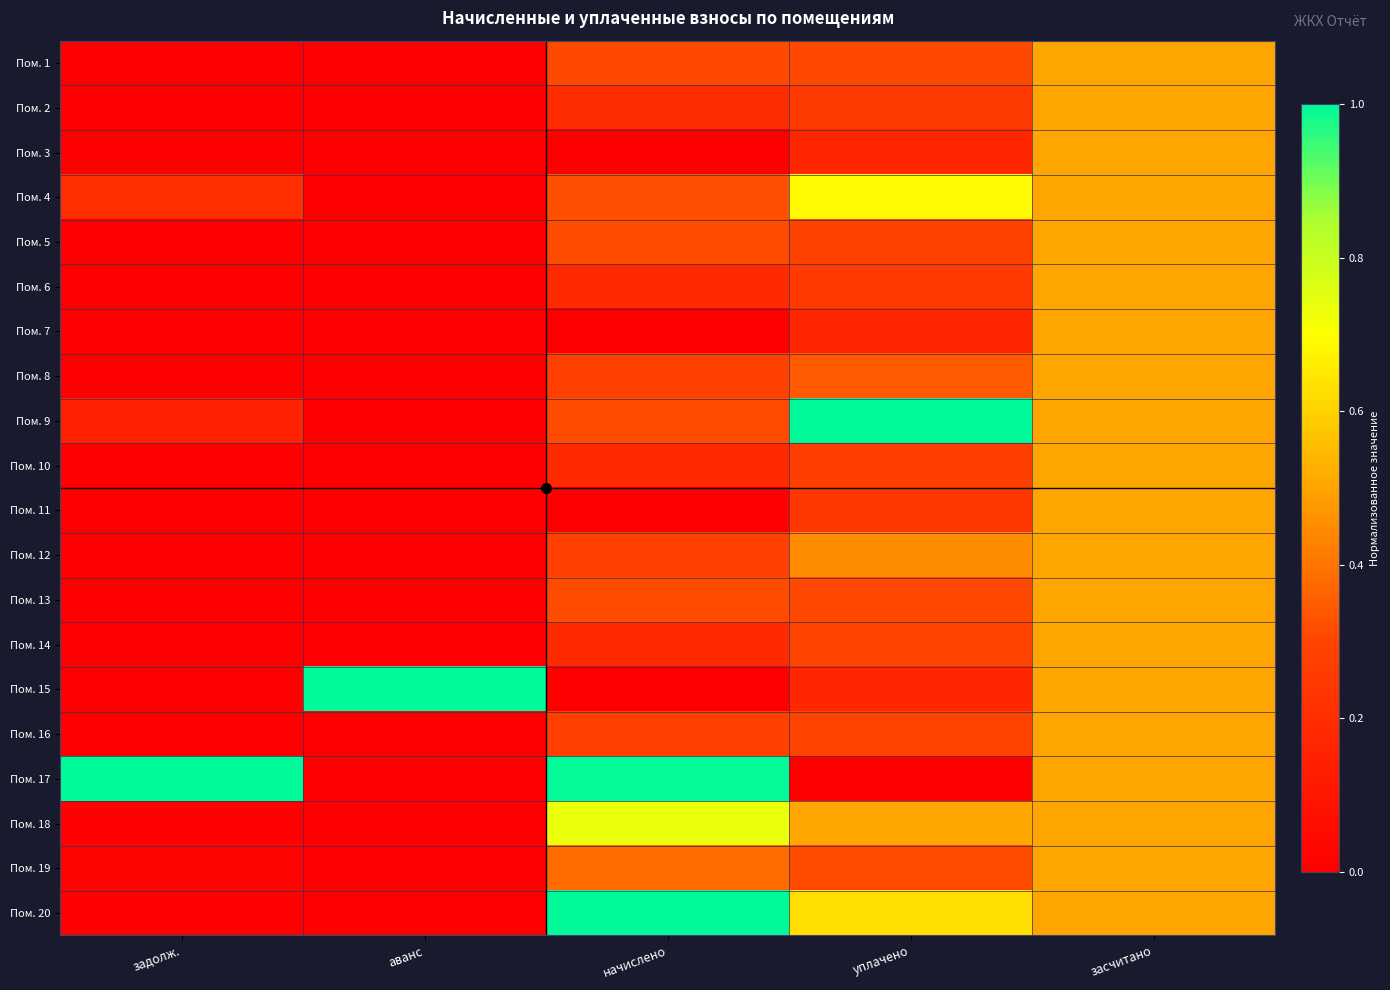

Reading left to right, transcribe all the data shown in this chart.

Пом. 1: задолж.=0.0	аванс=0.0	начислено=0.3	уплачено=0.3	засчитано=0.5
Пом. 2: задолж.=0.0	аванс=0.0	начислено=0.2	уплачено=0.3	засчитано=0.5
Пом. 3: задолж.=0.0	аванс=0.0	начислено=0.0	уплачено=0.2	засчитано=0.5
Пом. 4: задолж.=0.2	аванс=0.0	начислено=0.3	уплачено=0.7	засчитано=0.5
Пом. 5: задолж.=0.0	аванс=0.0	начислено=0.3	уплачено=0.3	засчитано=0.5
Пом. 6: задолж.=0.0	аванс=0.0	начислено=0.2	уплачено=0.3	засчитано=0.5
Пом. 7: задолж.=0.0	аванс=0.0	начислено=0.0	уплачено=0.2	засчитано=0.5
Пом. 8: задолж.=0.0	аванс=0.0	начислено=0.3	уплачено=0.3	засчитано=0.5
Пом. 9: задолж.=0.1	аванс=0.0	начислено=0.3	уплачено=1.0	засчитано=0.5
Пом. 10: задолж.=0.0	аванс=0.0	начислено=0.2	уплачено=0.3	засчитано=0.5
Пом. 11: задолж.=0.0	аванс=0.0	начислено=0.0	уплачено=0.2	засчитано=0.5
Пом. 12: задолж.=0.0	аванс=0.0	начислено=0.3	уплачено=0.4	засчитано=0.5
Пом. 13: задолж.=0.0	аванс=0.0	начислено=0.3	уплачено=0.3	засчитано=0.5
Пом. 14: задолж.=0.0	аванс=0.0	начислено=0.2	уплачено=0.3	засчитано=0.5
Пом. 15: задолж.=0.0	аванс=1.0	начислено=0.0	уплачено=0.2	засчитано=0.5
Пом. 16: задолж.=0.0	аванс=0.0	начислено=0.3	уплачено=0.3	засчитано=0.5
Пом. 17: задолж.=1.0	аванс=0.0	начислено=1.0	уплачено=0.0	засчитано=0.5
Пом. 18: задолж.=0.0	аванс=0.0	начислено=0.7	уплачено=0.5	засчитано=0.5
Пом. 19: задолж.=0.0	аванс=0.0	начислено=0.4	уплачено=0.3	засчитано=0.5
Пом. 20: задолж.=0.0	аванс=0.0	начислено=1.0	уплачено=0.6	засчитано=0.5